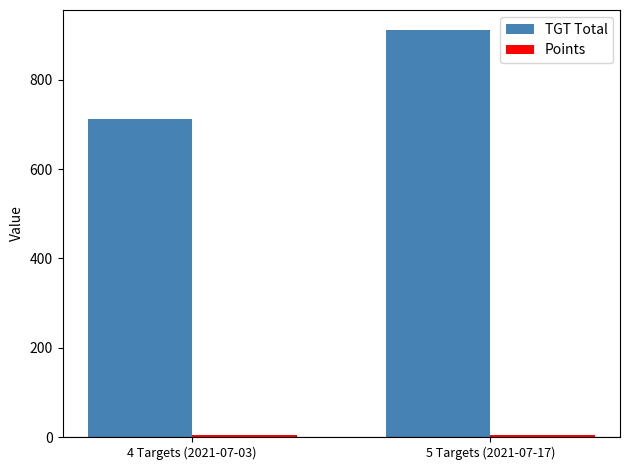

What is the label of the 1st bar from the left?

4 Targets (2021-07-03)